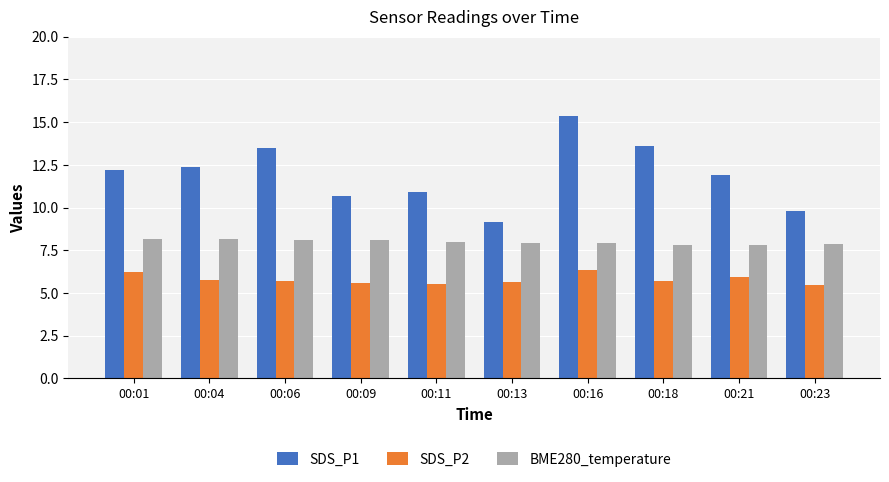

What is the difference between the maximum and second lowest values in the BME280_temperature series?

0.3